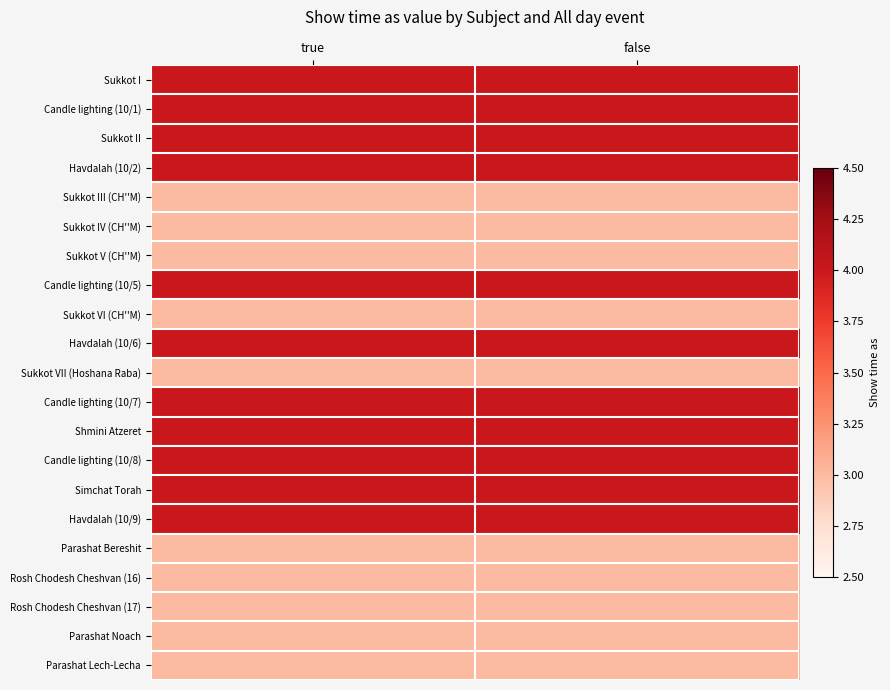

What is the difference between the highest and lowest values at true?

1